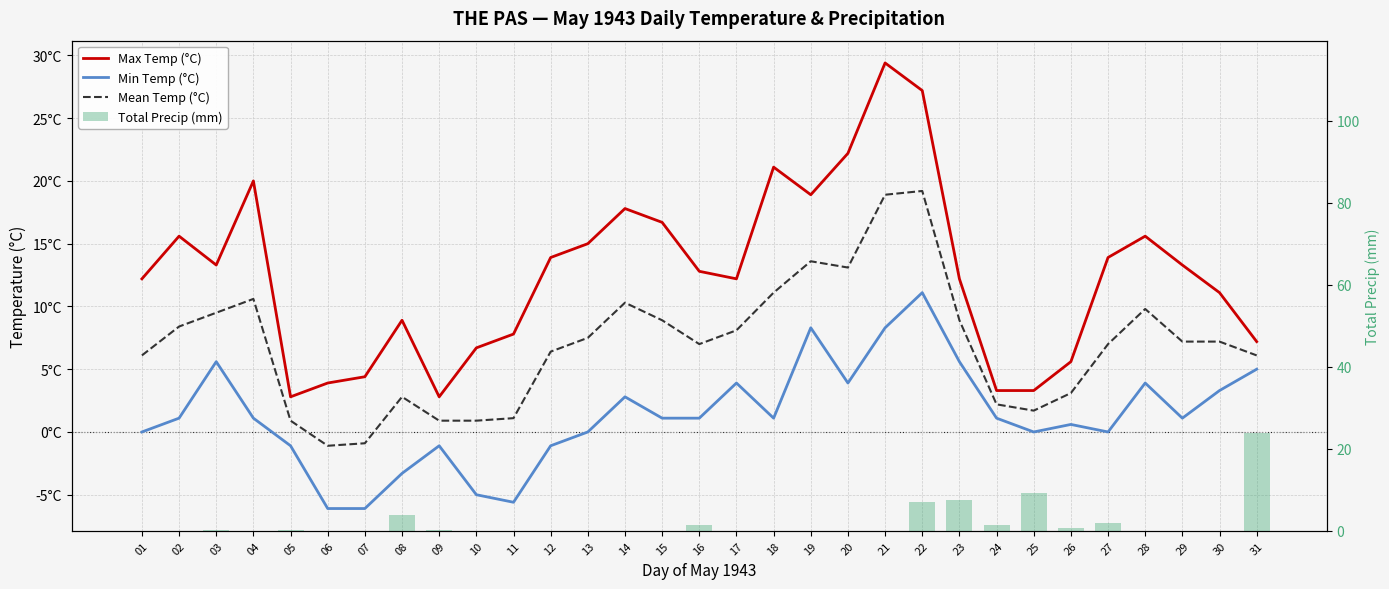

What is the value of the Mean Temp (°C) bar at the 8th from the left?

2.8